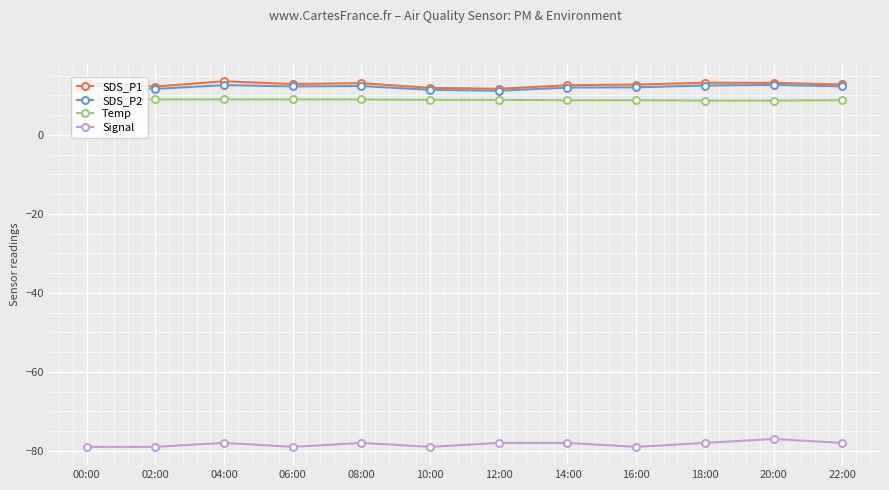

What are all the series names shown in the legend?

SDS_P1, SDS_P2, Temp, Signal